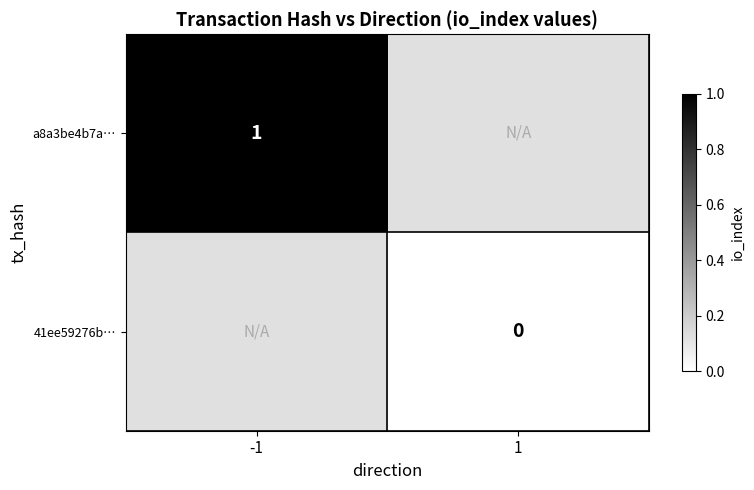

Which category has the lowest value across all series?

1